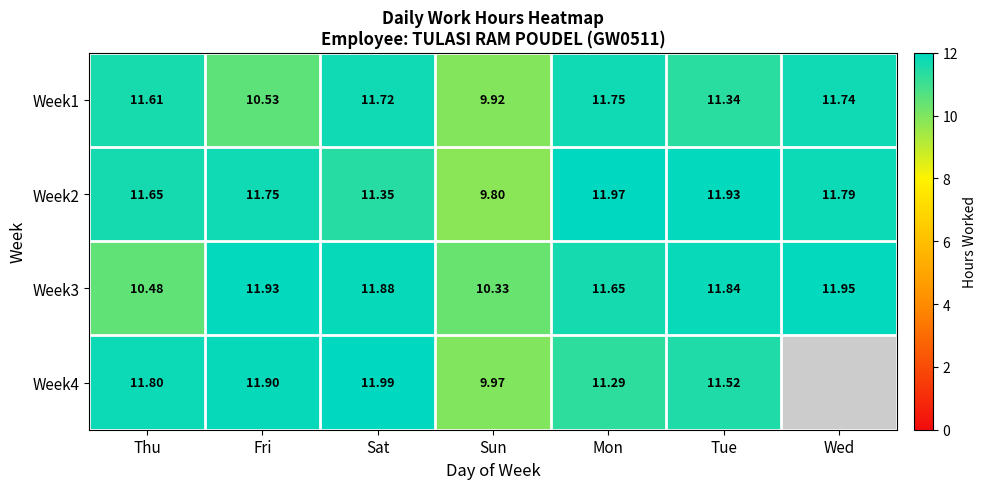

True or false: Week4 has a value of 10.0 at Sun.

True